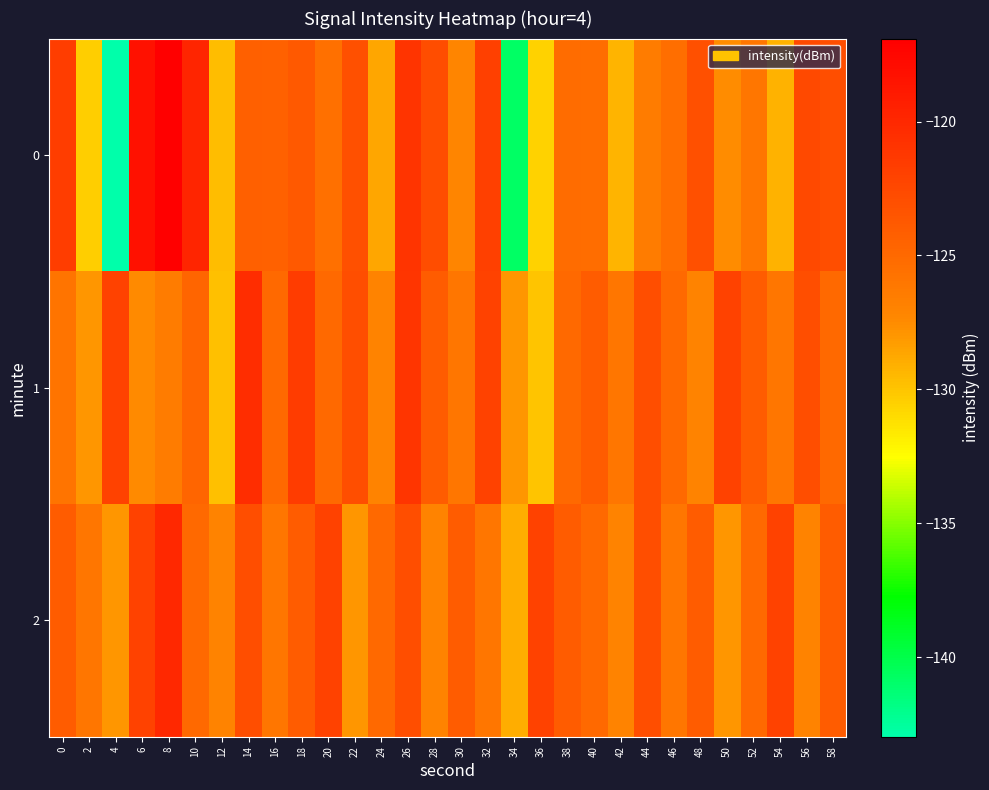

Reading right to left, list all the values displayed in this chart.

0: 58=-123.0	56=-122.6	54=-129.1	52=-126.0	50=-127.5	48=-123.0	46=-125.4	44=-126.4	42=-129.3	40=-125.3	38=-125.2	36=-130.6	34=-140.8	32=-121.8	30=-127.1	28=-122.9	26=-120.9	24=-128.7	22=-123.1	20=-125.5	18=-123.8	16=-124.4	14=-124.3	12=-129.7	10=-119.8	8=-116.9	6=-118.2	4=-143.0	2=-130.4	0=-121.7
1: 58=-125.0	56=-123.0	54=-126.0	52=-124.0	50=-122.0	48=-127.0	46=-125.0	44=-123.0	42=-126.0	40=-124.0	38=-125.0	36=-130.0	34=-128.0	32=-122.0	30=-126.0	28=-124.0	26=-121.0	24=-127.0	22=-123.0	20=-125.0	18=-121.6	16=-125.0	14=-120.4	12=-129.8	10=-124.7	8=-126.4	6=-127.5	4=-122.1	2=-128.0	0=-125.8
2: 58=-124.0	56=-127.0	54=-122.0	52=-125.0	50=-128.0	48=-124.0	46=-126.0	44=-123.0	42=-127.0	40=-125.0	38=-124.0	36=-122.0	34=-129.0	32=-126.0	30=-124.0	28=-127.0	26=-123.0	24=-125.0	22=-128.0	20=-122.0	18=-124.0	16=-126.0	14=-123.0	12=-127.0	10=-125.0	8=-120.0	6=-122.0	4=-128.0	2=-126.0	0=-124.0